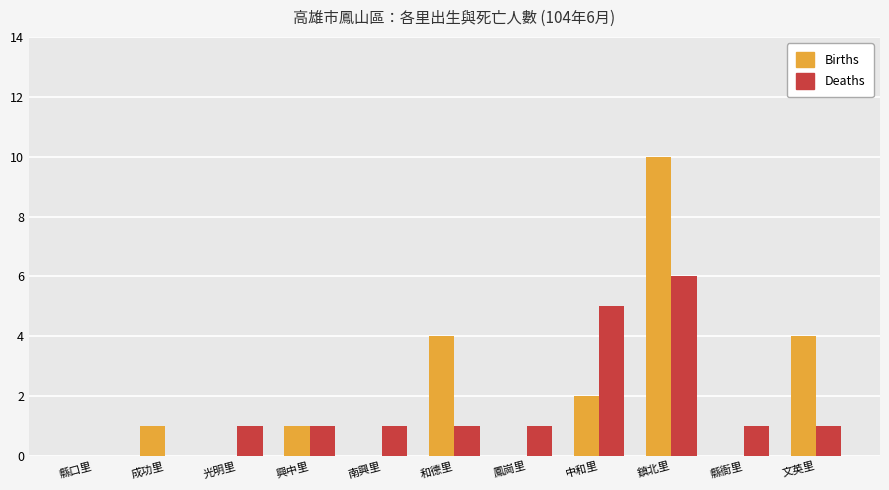

How many data points does each series have?

11